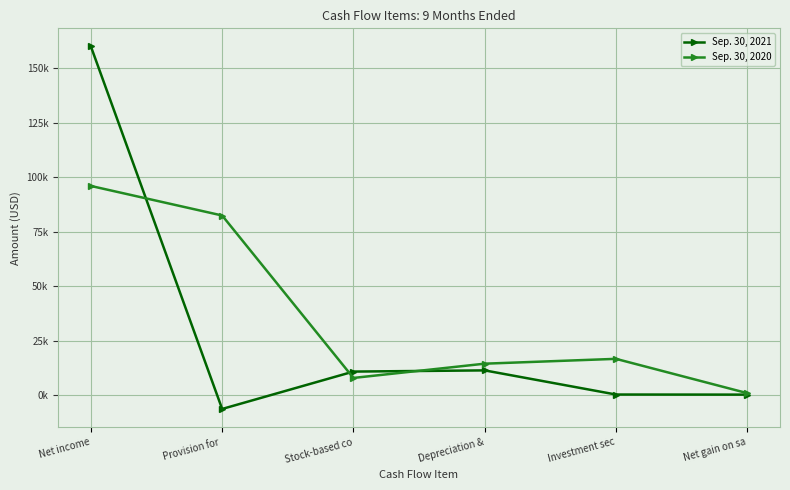

Rank the series by their average value, from lowest to highest.

Sep. 30, 2021, Sep. 30, 2020